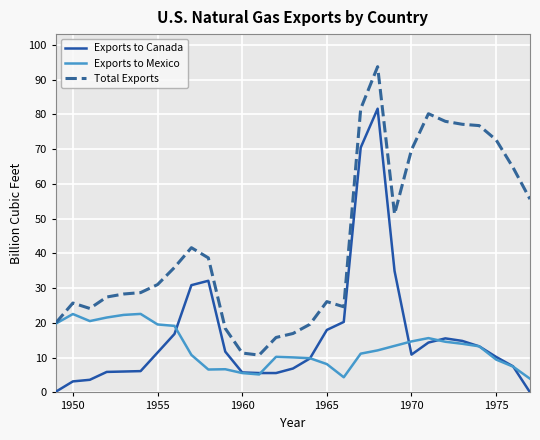

What is the highest value of the Exports to Canada series?

81.6